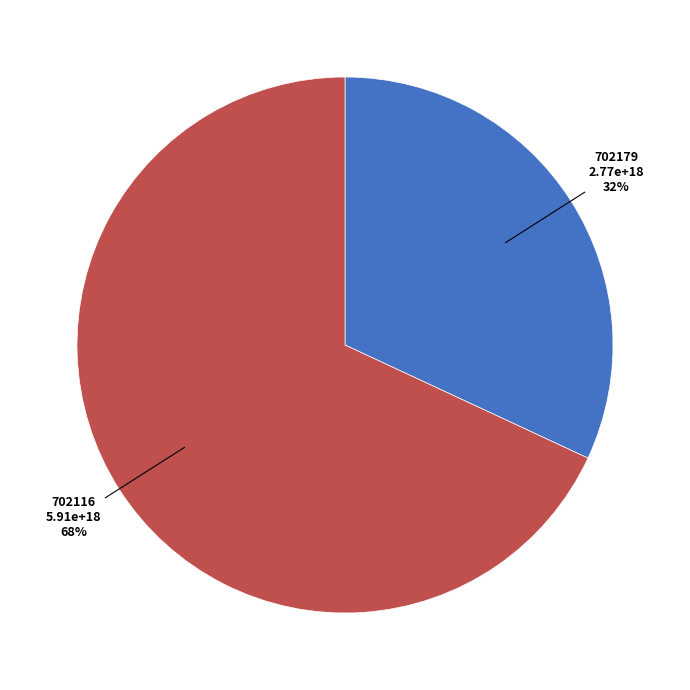

Which category has the biggest portion of the pie?

702116